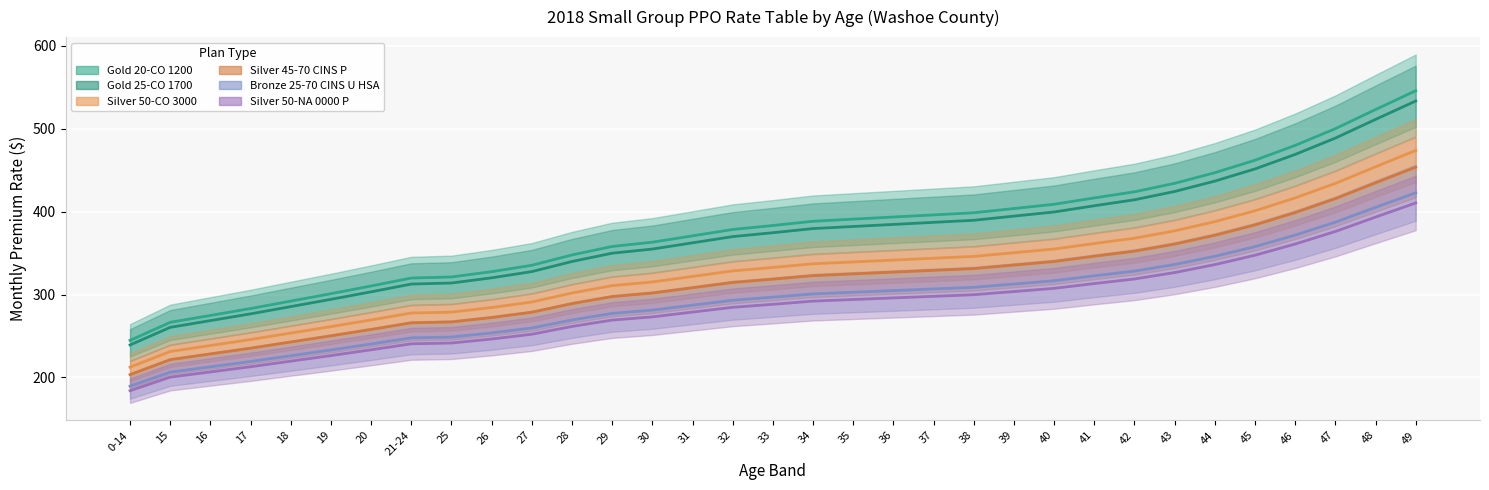

What is the total value across all series at 26?

1704.3